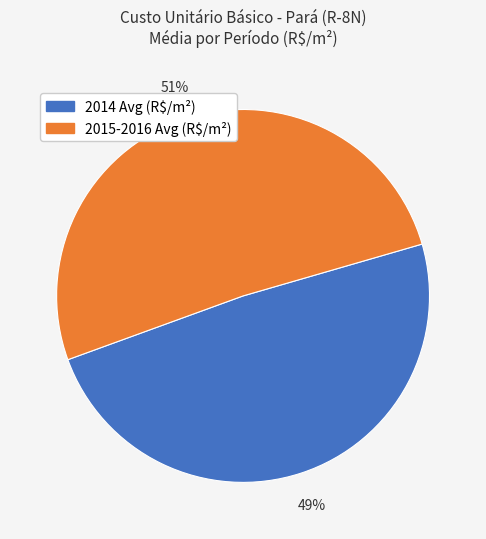

To the nearest percent, what is the average slice percentage?

50%